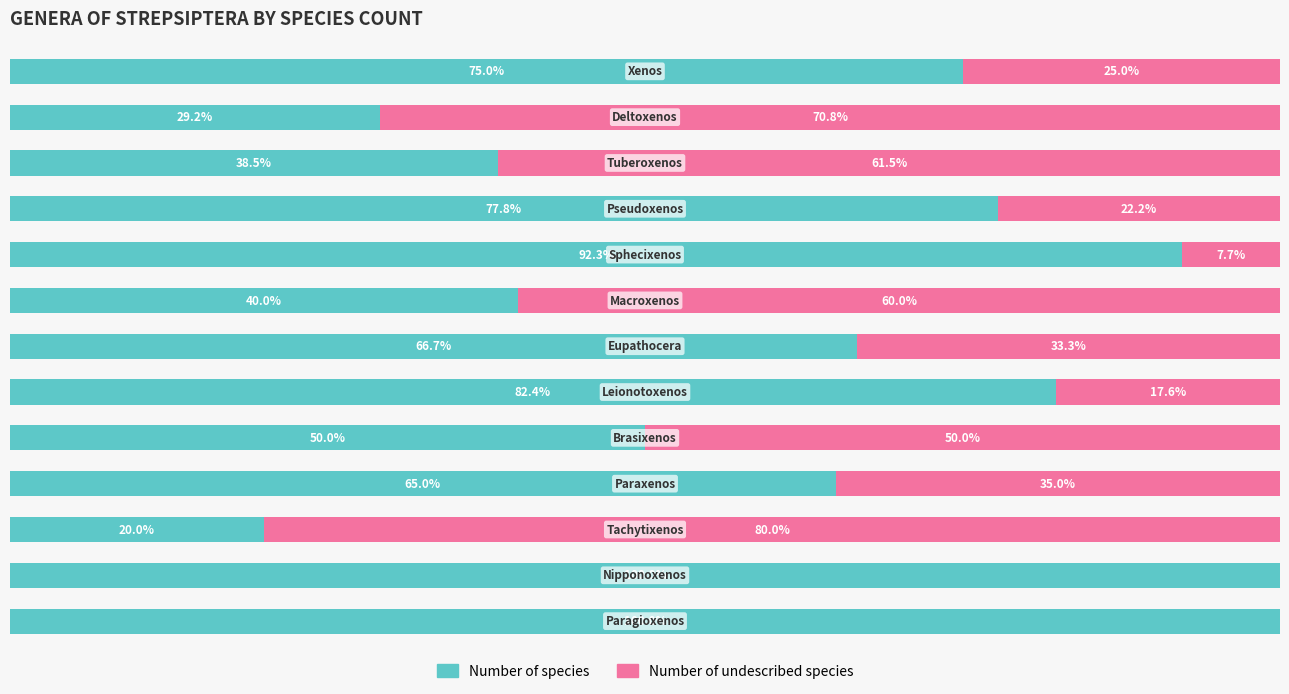

Rank the series by their maximum value, from lowest to highest.

Number of undescribed species, Number of species